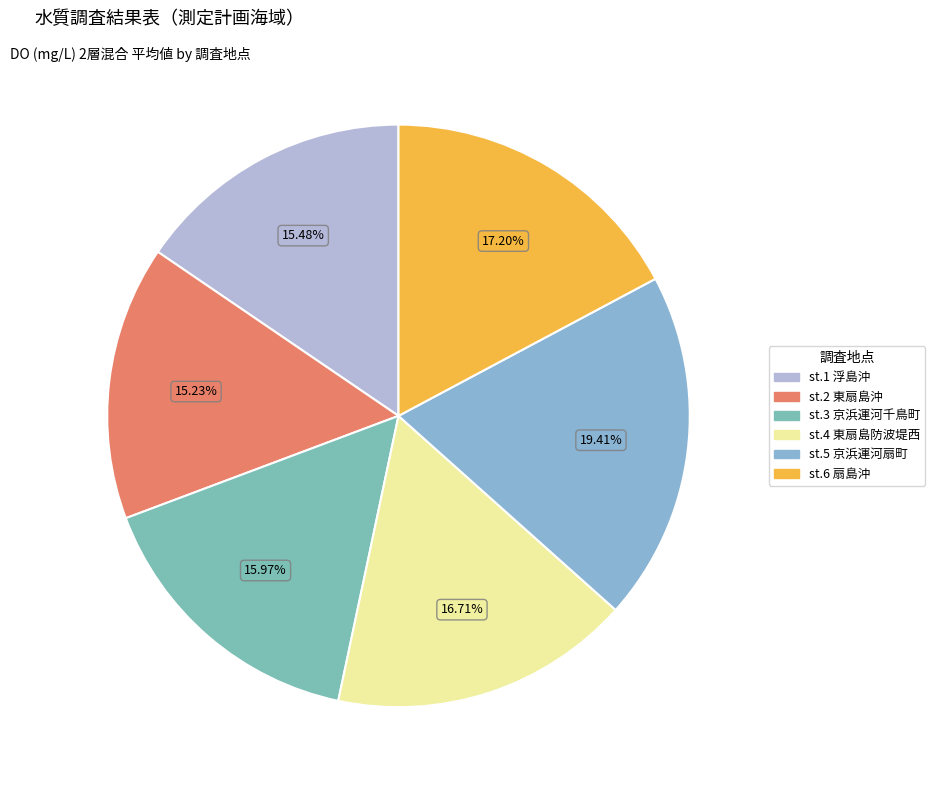

Is the sum of st.3 京浜運河千鳥町 and st.6 扇島沖 greater than half?

No